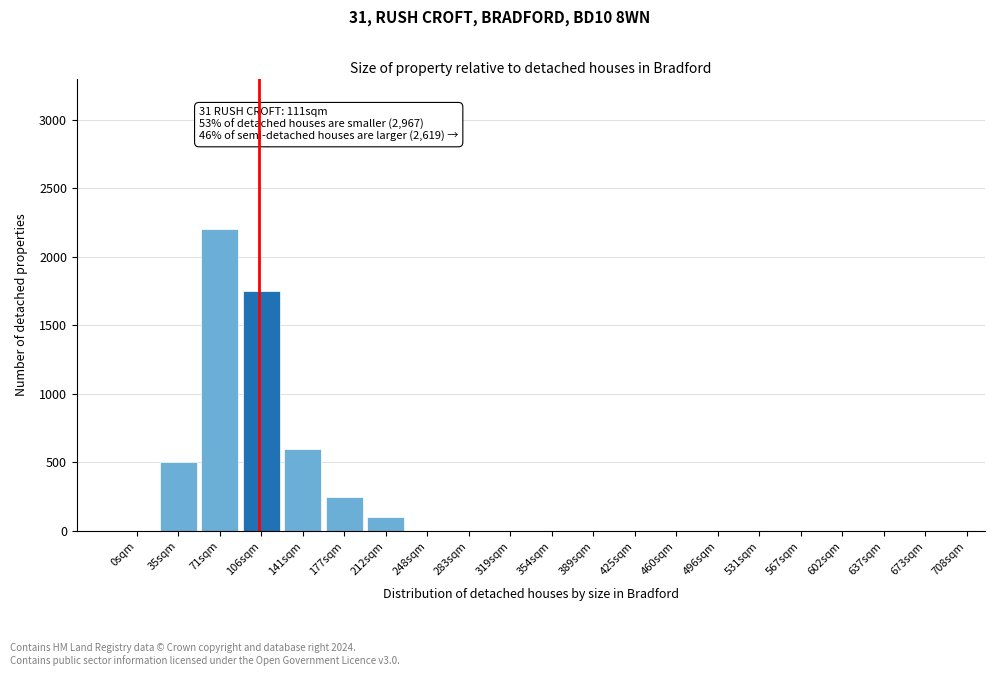

Reading left to right, extract all data points from this chart.

0sqm=0	35sqm=500	71sqm=2200	106sqm=1750	141sqm=600	177sqm=250	212sqm=100	248sqm=0	283sqm=0	319sqm=0	354sqm=0	389sqm=0	425sqm=0	460sqm=0	496sqm=0	531sqm=0	567sqm=0	602sqm=0	637sqm=0	673sqm=0